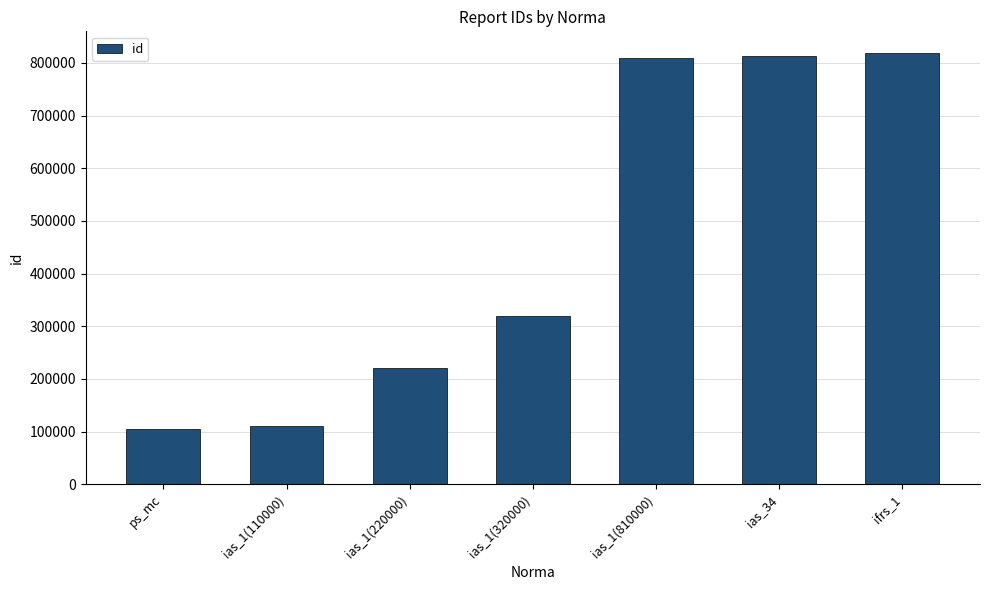

What is the minimum value shown in the chart?

105000